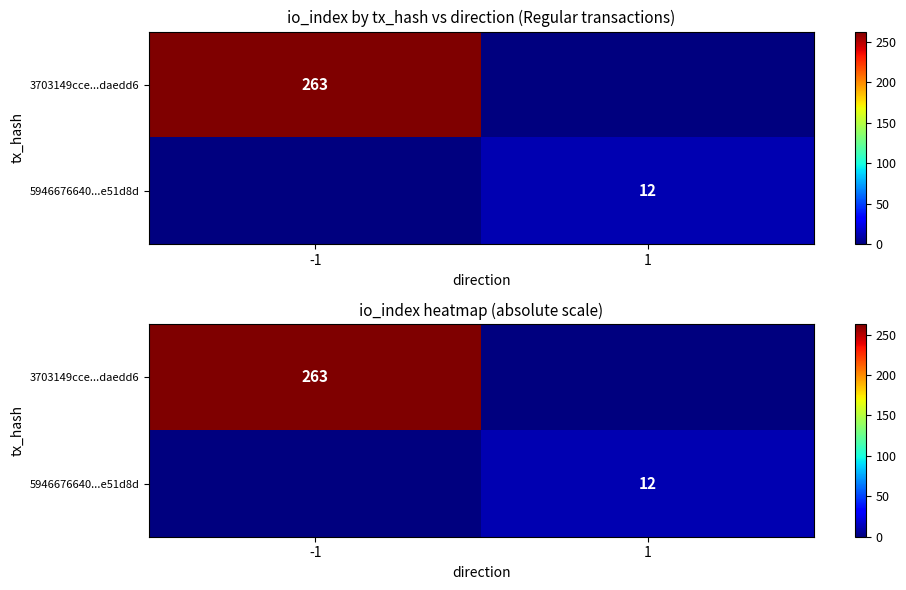

At how many categories does at least one series exceed 242?

1